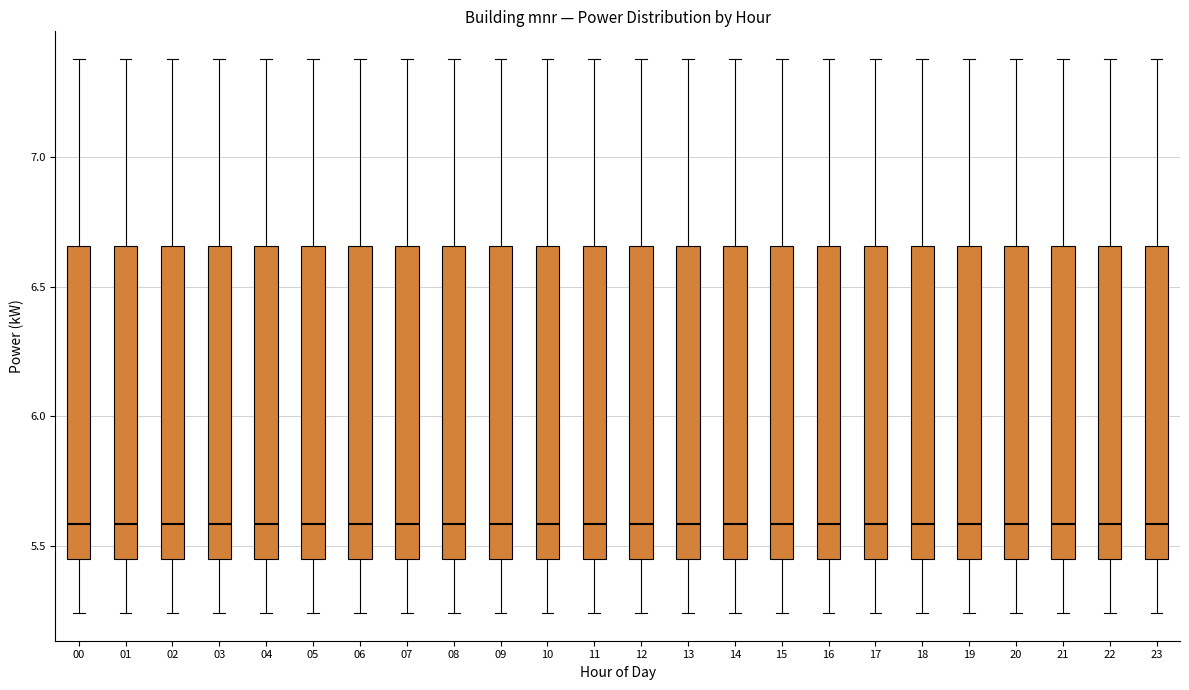

Reading left to right, read every box against the y-axis: the position of its median line, the range the box covers, and the ends of its whiskers. The values are not printed on the chart, so give them approximately, as read against the axis.

00: median 5.60, box 5.45 to 6.65, whiskers 5.25 to 7.40
01: median 5.60, box 5.45 to 6.65, whiskers 5.25 to 7.40
02: median 5.60, box 5.45 to 6.65, whiskers 5.25 to 7.40
03: median 5.60, box 5.45 to 6.65, whiskers 5.25 to 7.40
04: median 5.60, box 5.45 to 6.65, whiskers 5.25 to 7.40
05: median 5.60, box 5.45 to 6.65, whiskers 5.25 to 7.40
06: median 5.60, box 5.45 to 6.65, whiskers 5.25 to 7.40
07: median 5.60, box 5.45 to 6.65, whiskers 5.25 to 7.40
08: median 5.60, box 5.45 to 6.65, whiskers 5.25 to 7.40
09: median 5.60, box 5.45 to 6.65, whiskers 5.25 to 7.40
10: median 5.60, box 5.45 to 6.65, whiskers 5.25 to 7.40
11: median 5.60, box 5.45 to 6.65, whiskers 5.25 to 7.40
12: median 5.60, box 5.45 to 6.65, whiskers 5.25 to 7.40
13: median 5.60, box 5.45 to 6.65, whiskers 5.25 to 7.40
14: median 5.60, box 5.45 to 6.65, whiskers 5.25 to 7.40
15: median 5.60, box 5.45 to 6.65, whiskers 5.25 to 7.40
16: median 5.60, box 5.45 to 6.65, whiskers 5.25 to 7.40
17: median 5.60, box 5.45 to 6.65, whiskers 5.25 to 7.40
18: median 5.60, box 5.45 to 6.65, whiskers 5.25 to 7.40
19: median 5.60, box 5.45 to 6.65, whiskers 5.25 to 7.40
20: median 5.60, box 5.45 to 6.65, whiskers 5.25 to 7.40
21: median 5.60, box 5.45 to 6.65, whiskers 5.25 to 7.40
22: median 5.60, box 5.45 to 6.65, whiskers 5.25 to 7.40
23: median 5.60, box 5.45 to 6.65, whiskers 5.25 to 7.40